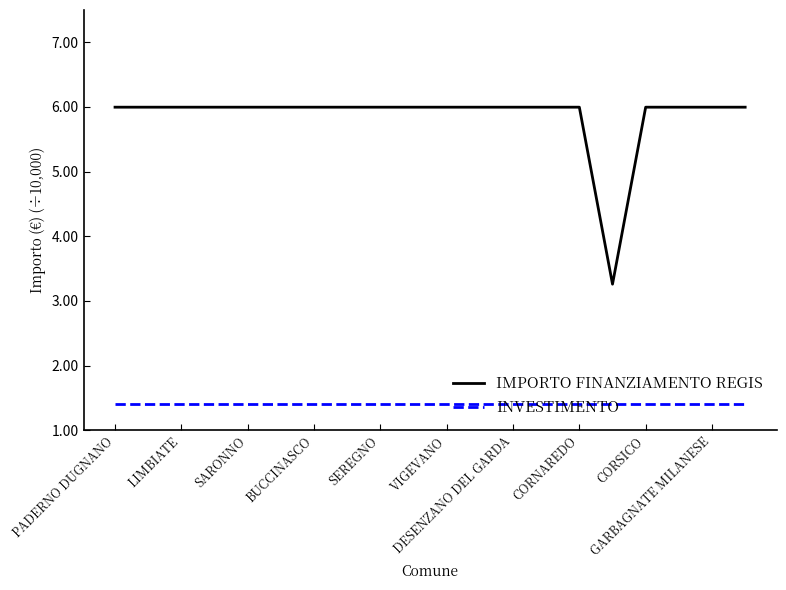

List the series in order of their overall mean, lowest first.

INVESTIMENTO, IMPORTO FINANZIAMENTO REGIS